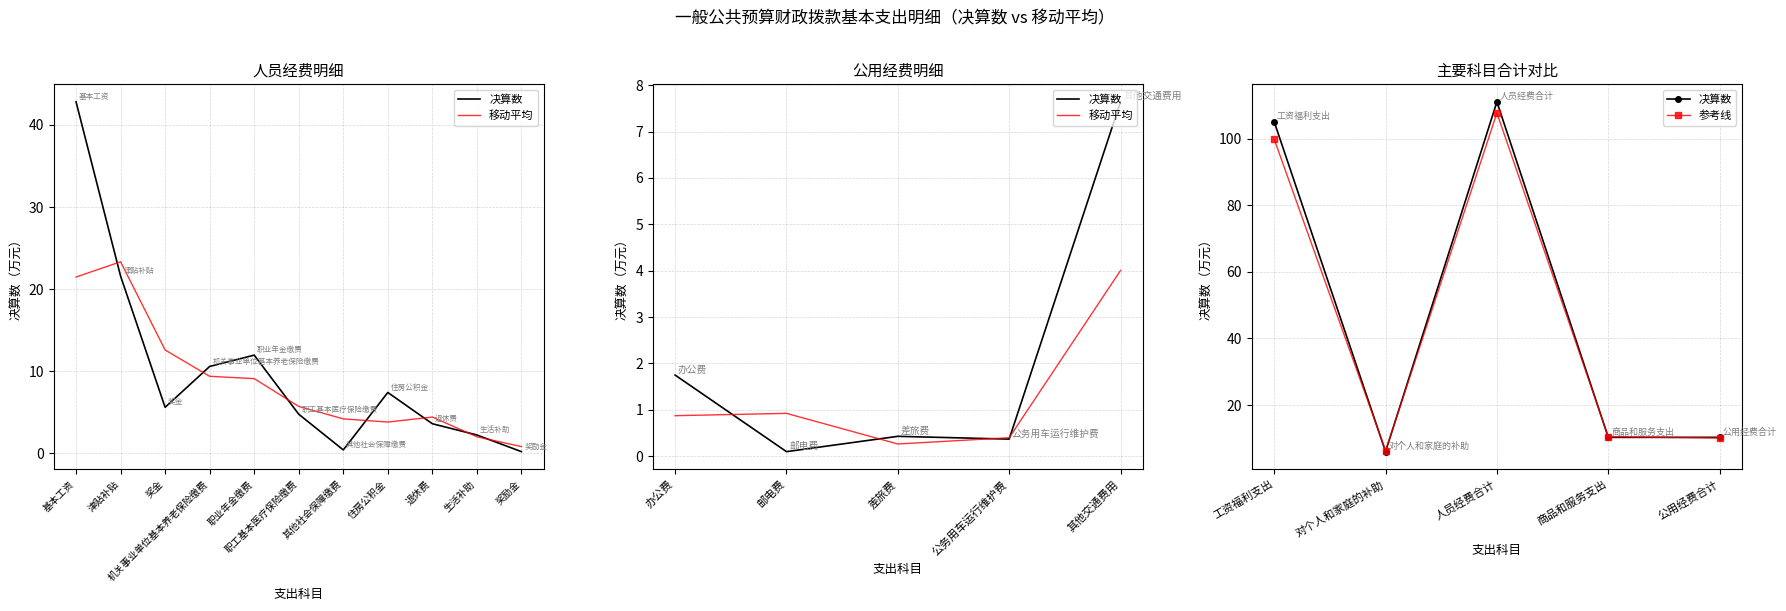

What is the average value of the 决算数 series?

48.5